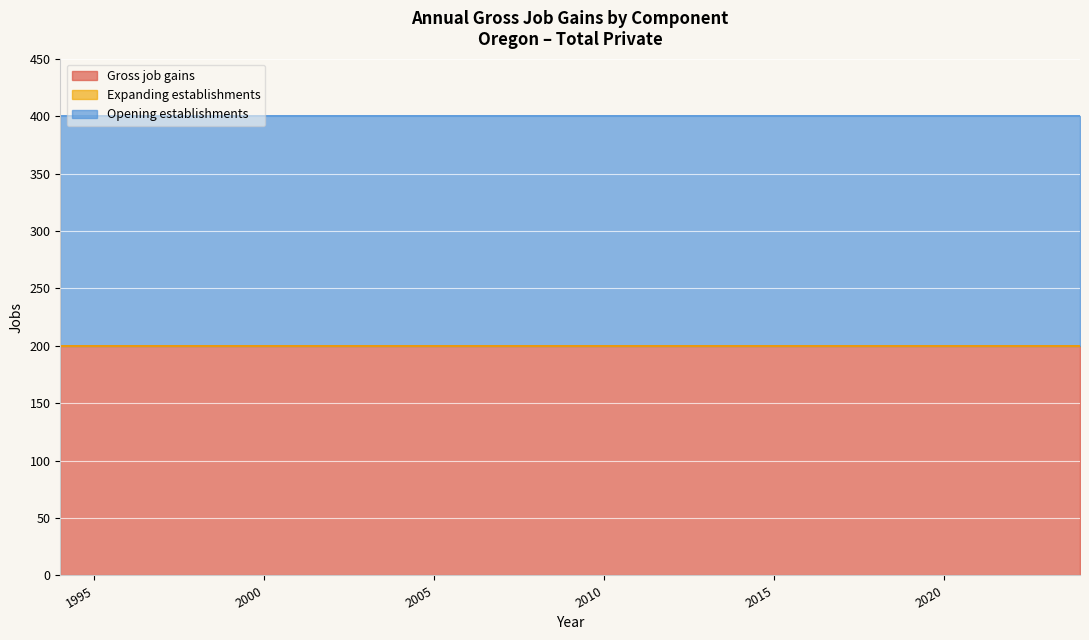

What are all the series names shown in the legend?

Gross job gains, Expanding establishments, Opening establishments